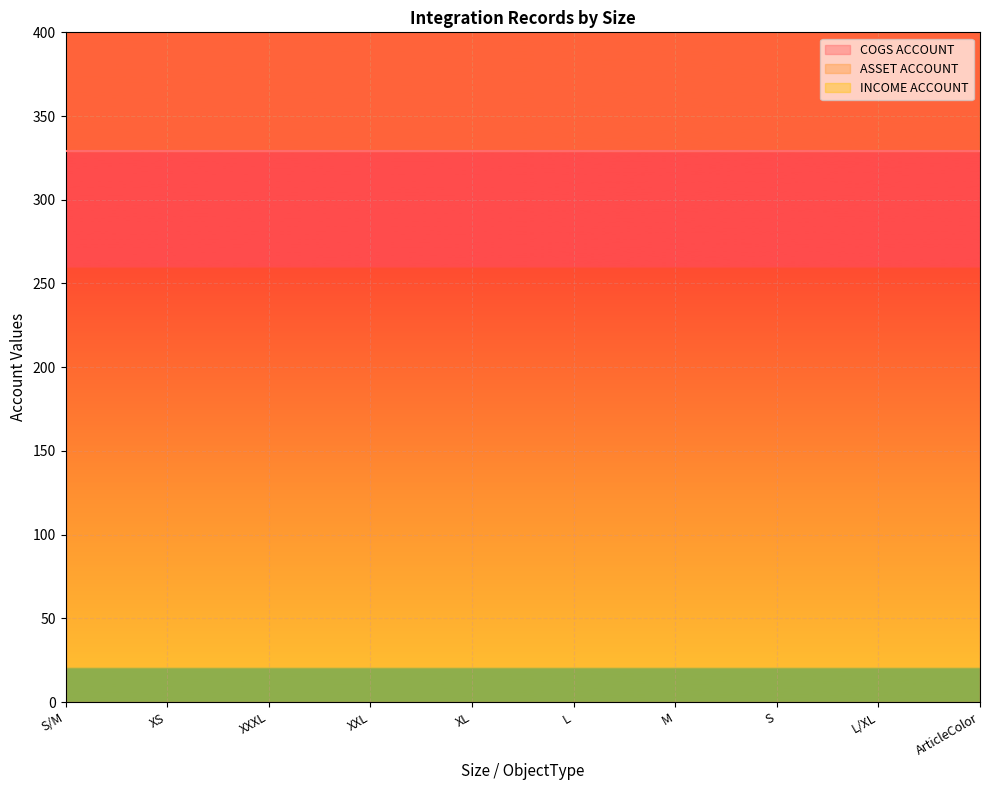

Which series has the largest total across all categories?

COGS ACCOUNT